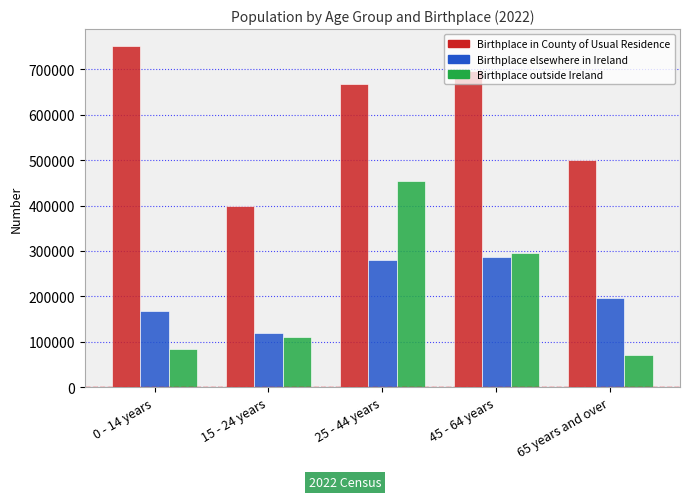

Is the value of Birthplace in County of Usual Residence at 15 - 24 years greater than the value of Birthplace outside Ireland at 15 - 24 years?

Yes